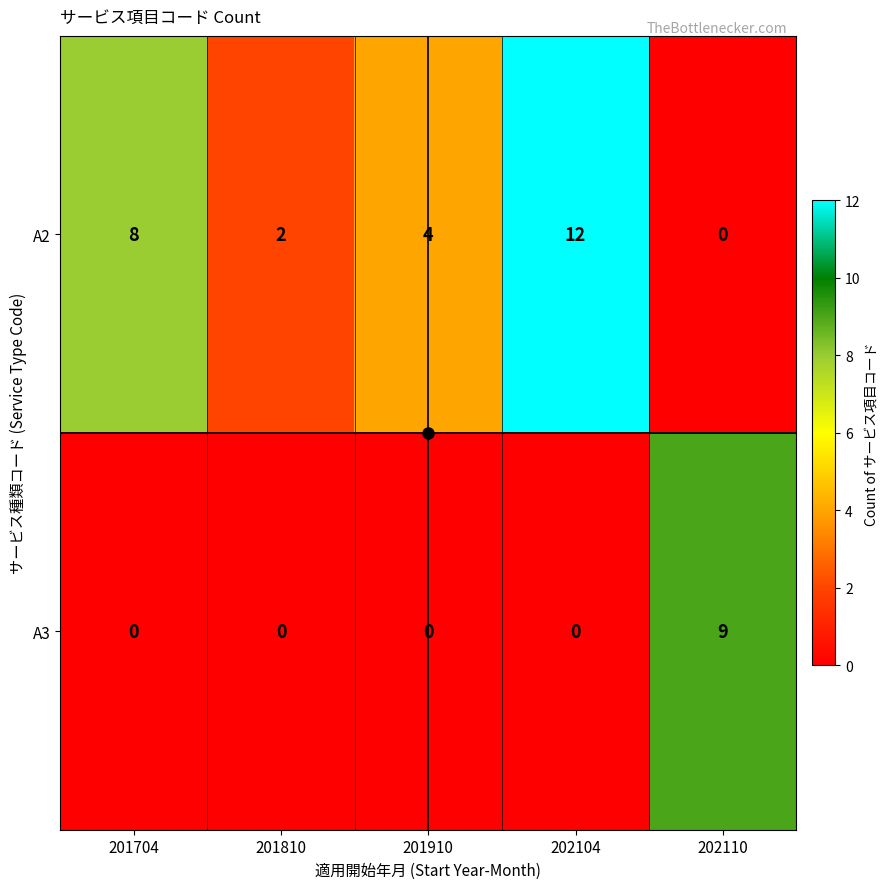

The value of A3 at 202104 is -5. True or false?

False